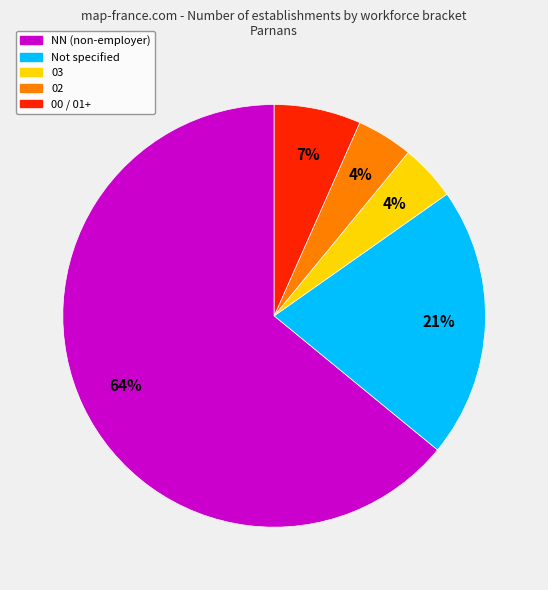

How many segments does this pie chart have?

5